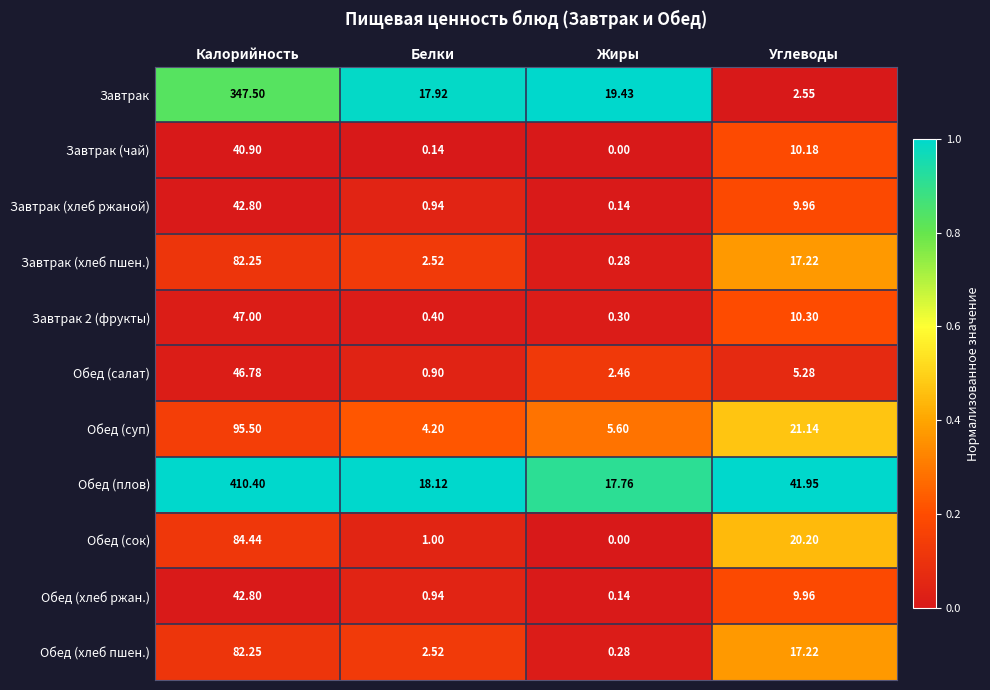

At which label does Завтрак (чай) reach its minimum?

Жиры